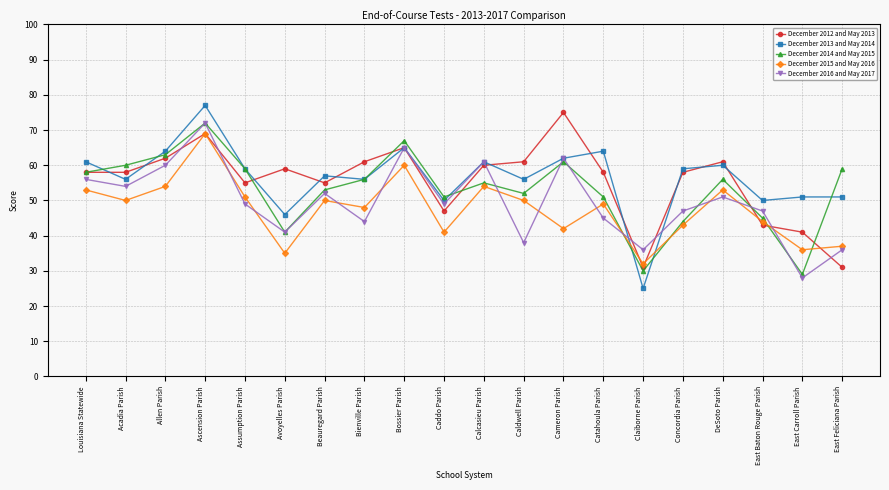

What is the difference between the second highest and second lowest values in the December 2013 and May 2014 series?

19